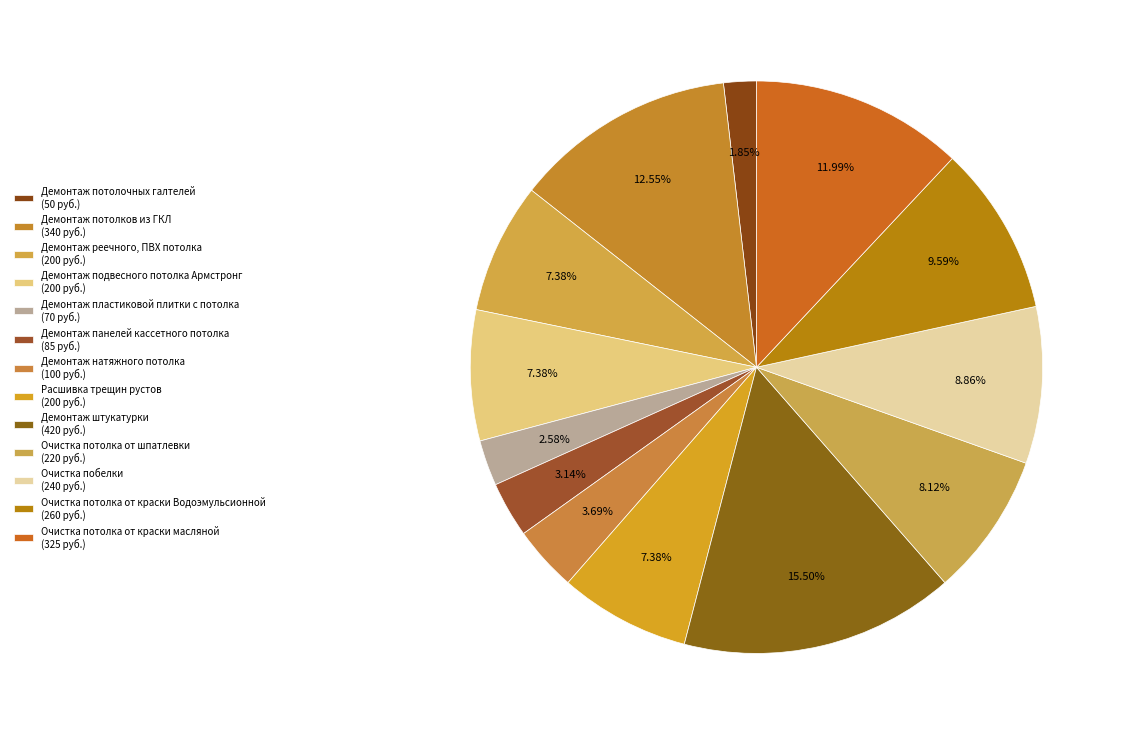

What is the ratio of the value at Демонтаж пластиковой плитки с потолка to the value at Демонтаж штукатурки?

0.2